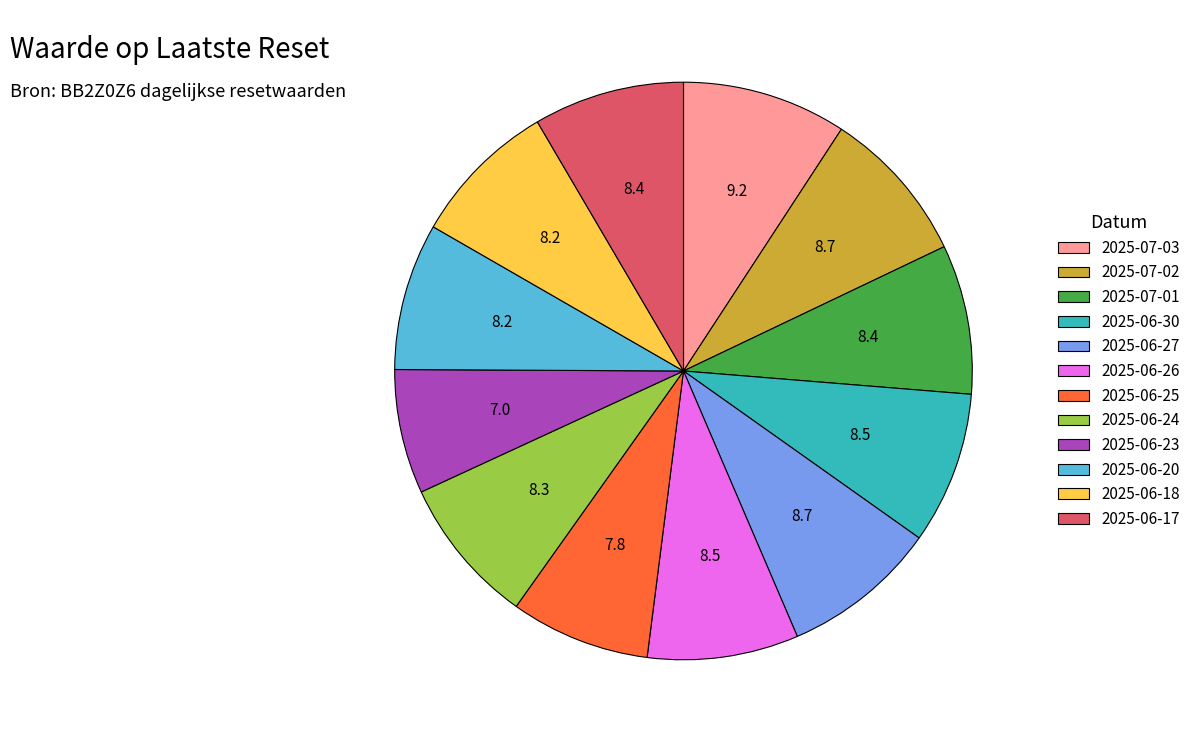

Which has a higher value, 2025-07-03 or 2025-07-02?

2025-07-03